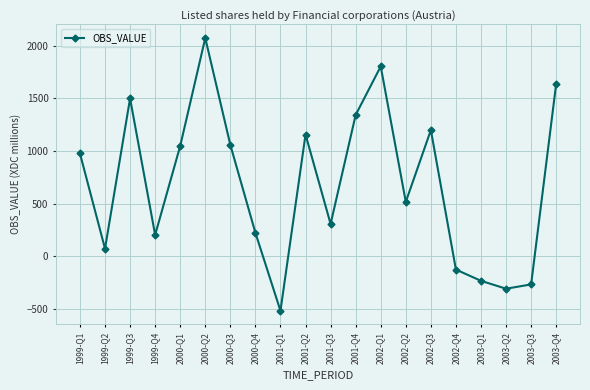

What is the value of the 12th point from the left?

1343